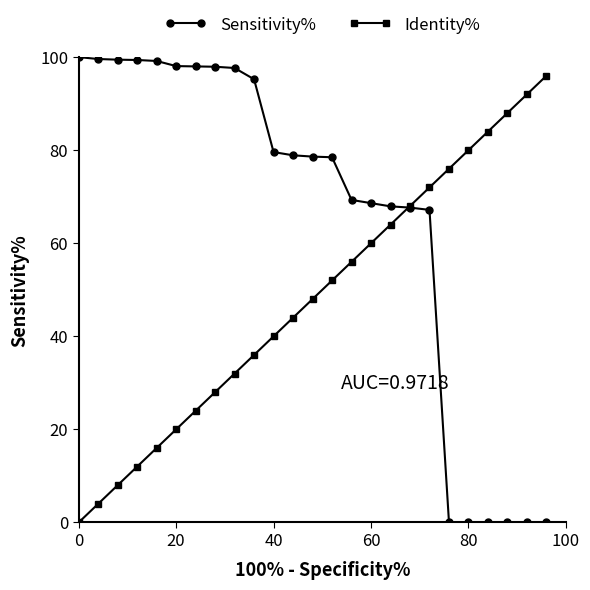

Which series has the widest spread of values?

Sensitivity%